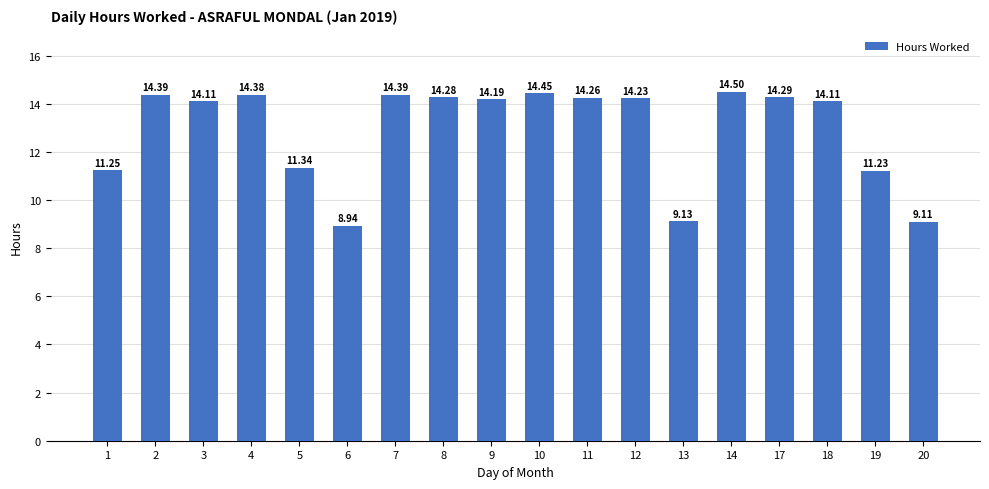

The value at 1 is 11.2. True or false?

True